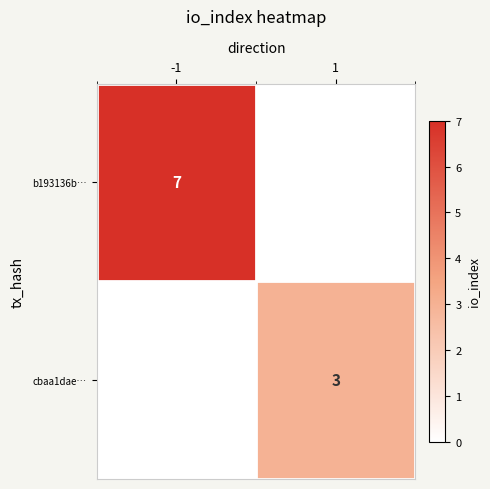

At which category is the sum across all series the highest?

-1